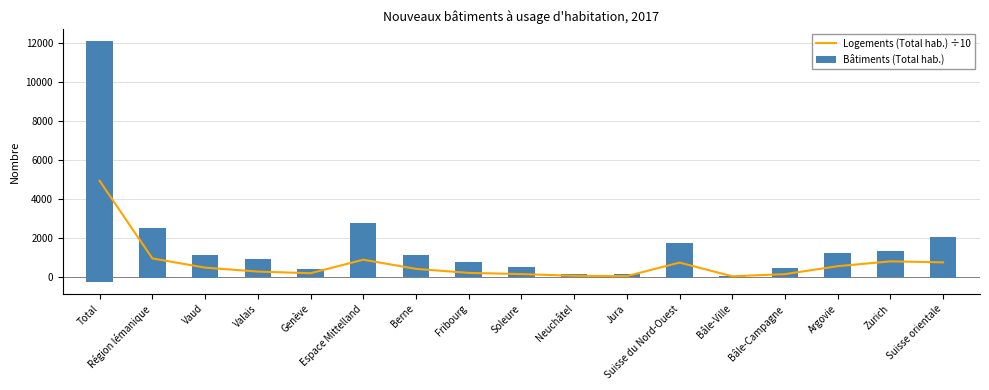

What are all the series names shown in the legend?

Logements (Total hab.) ÷10, Bâtiments (Total hab.)